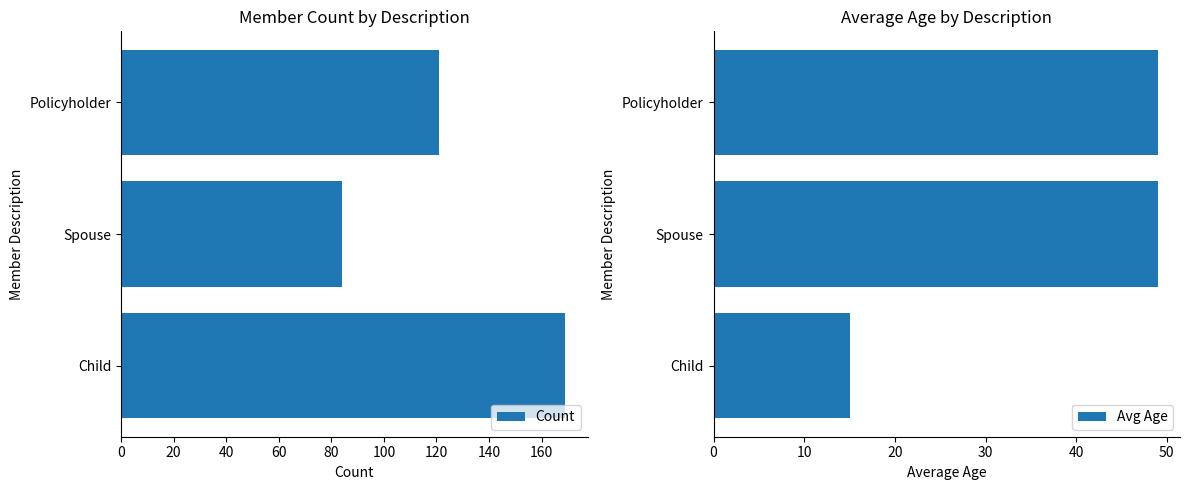

The Count series shows 51 at Policyholder. True or false?

False